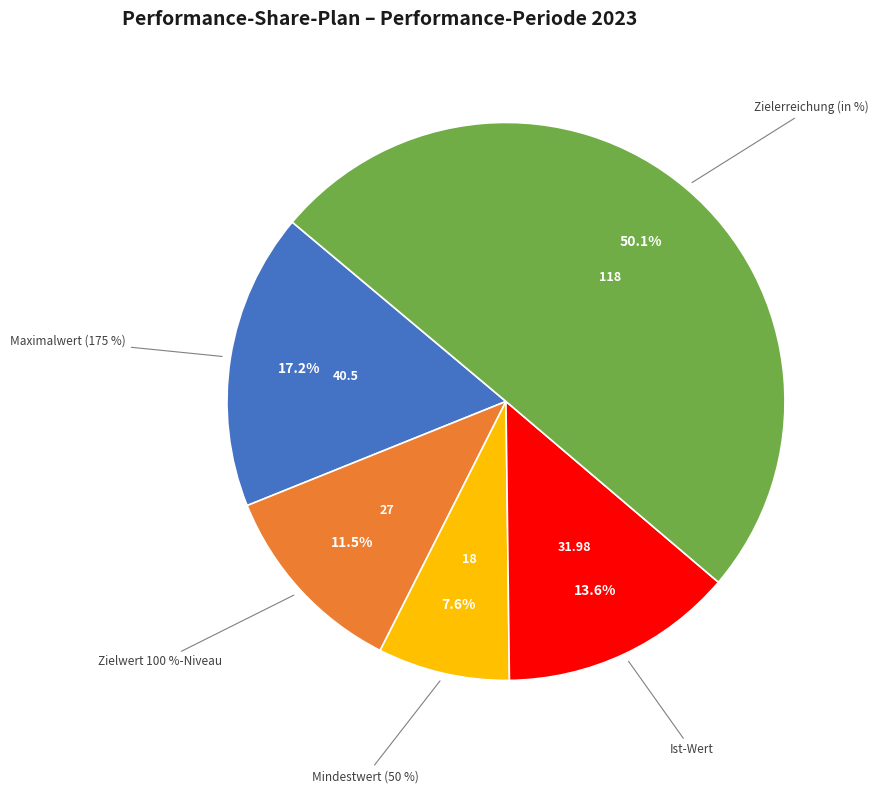

To the nearest percent, what is the difference between the Ist-Wert and Zielwert 100 %-Niveau slice percentages?

2%